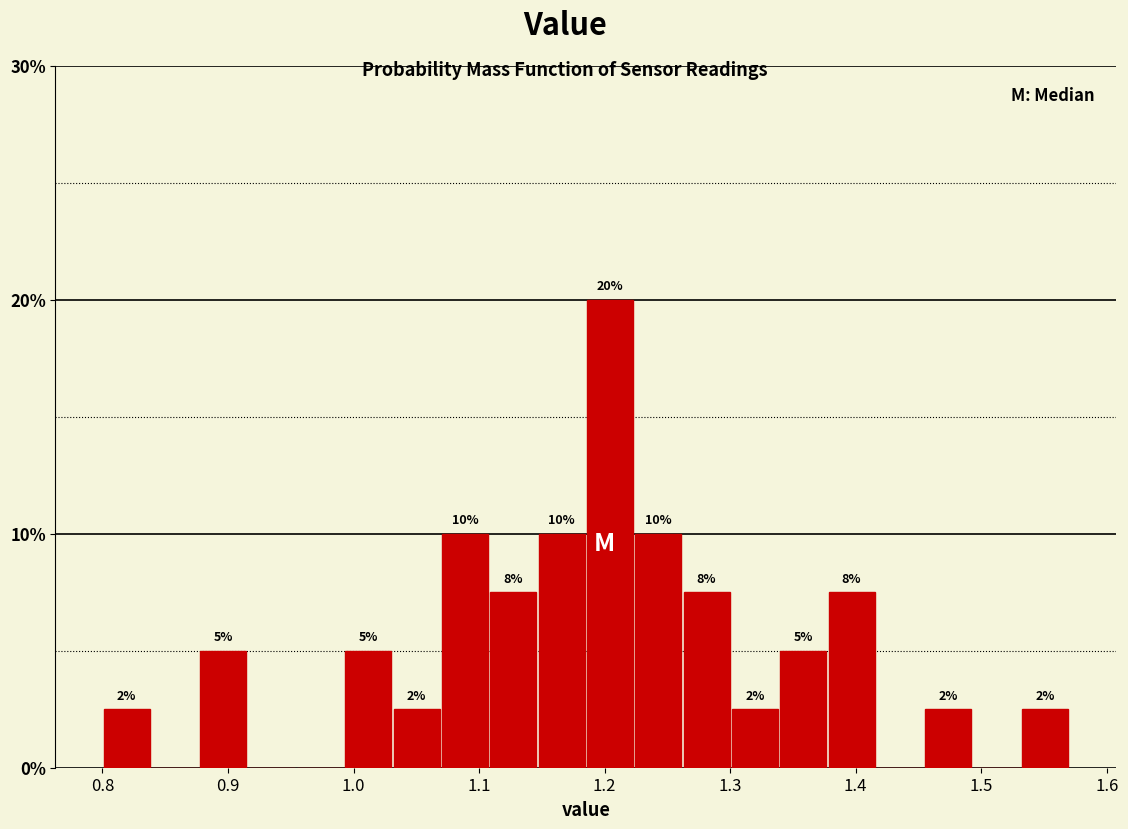

Around what value on the x-axis is the tallest bar? Give the approximate position of its centre, as read against the axis.

1.20